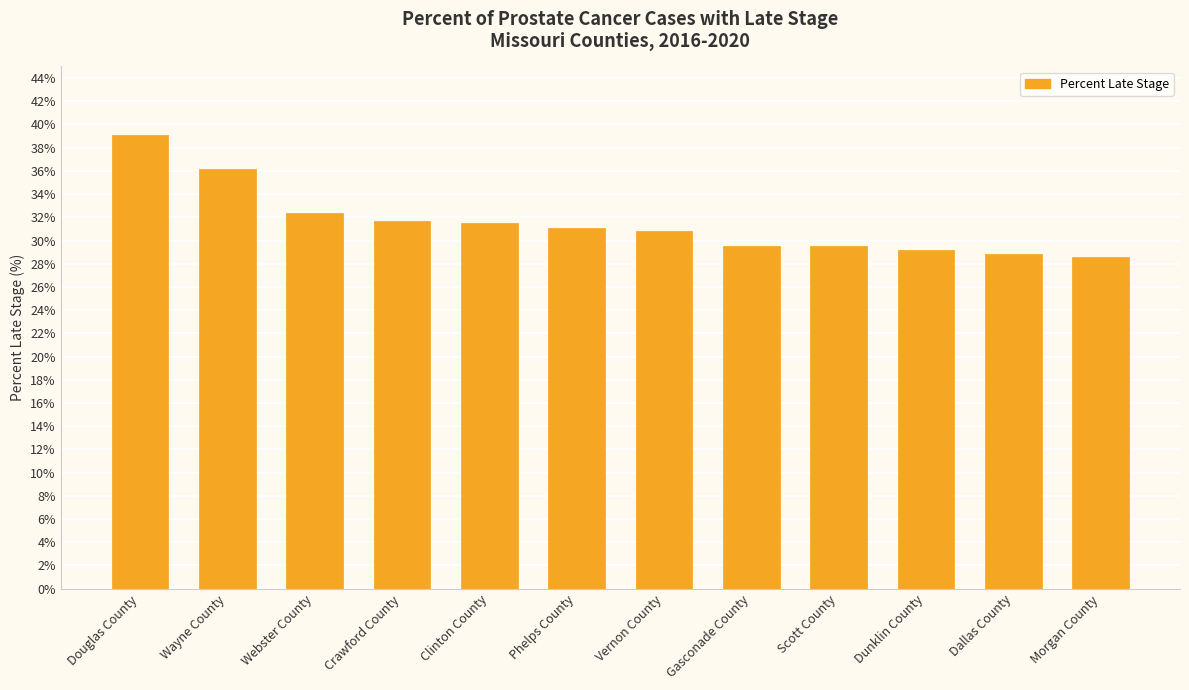

Is it true that the value at Scott County is 29.5?

True